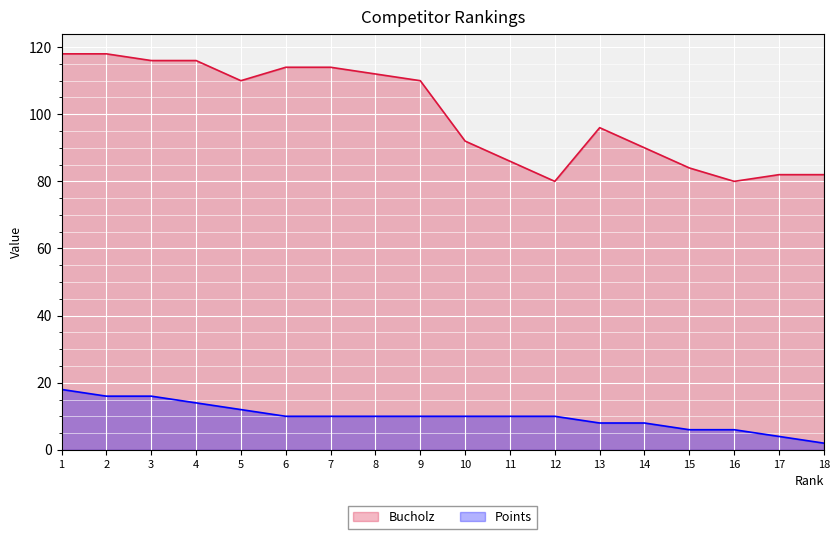

How many interior local peaks does the Bucholz series have?

1